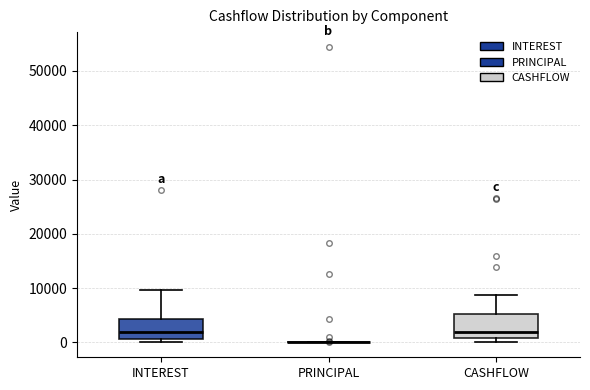

Reading left to right, transcribe this box plot: for each box, give where its median line is, the range the box spans, and where its two whiskers end, as read against the y-axis. The values are not printed on the chart, so give them approximately, as read against the axis.

INTEREST: median 2000, box 1000 to 4000, whiskers 0 to 10000
PRINCIPAL: box collapsed to a line at 0, whiskers 0 to 0
CASHFLOW: median 2000, box 1000 to 5000, whiskers 0 to 9000